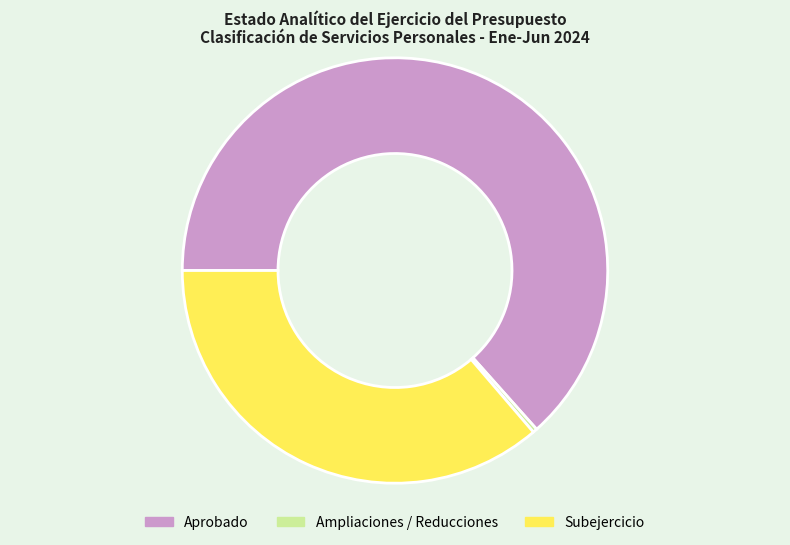

True or false: Subejercicio accounts for 42% of the total.

False